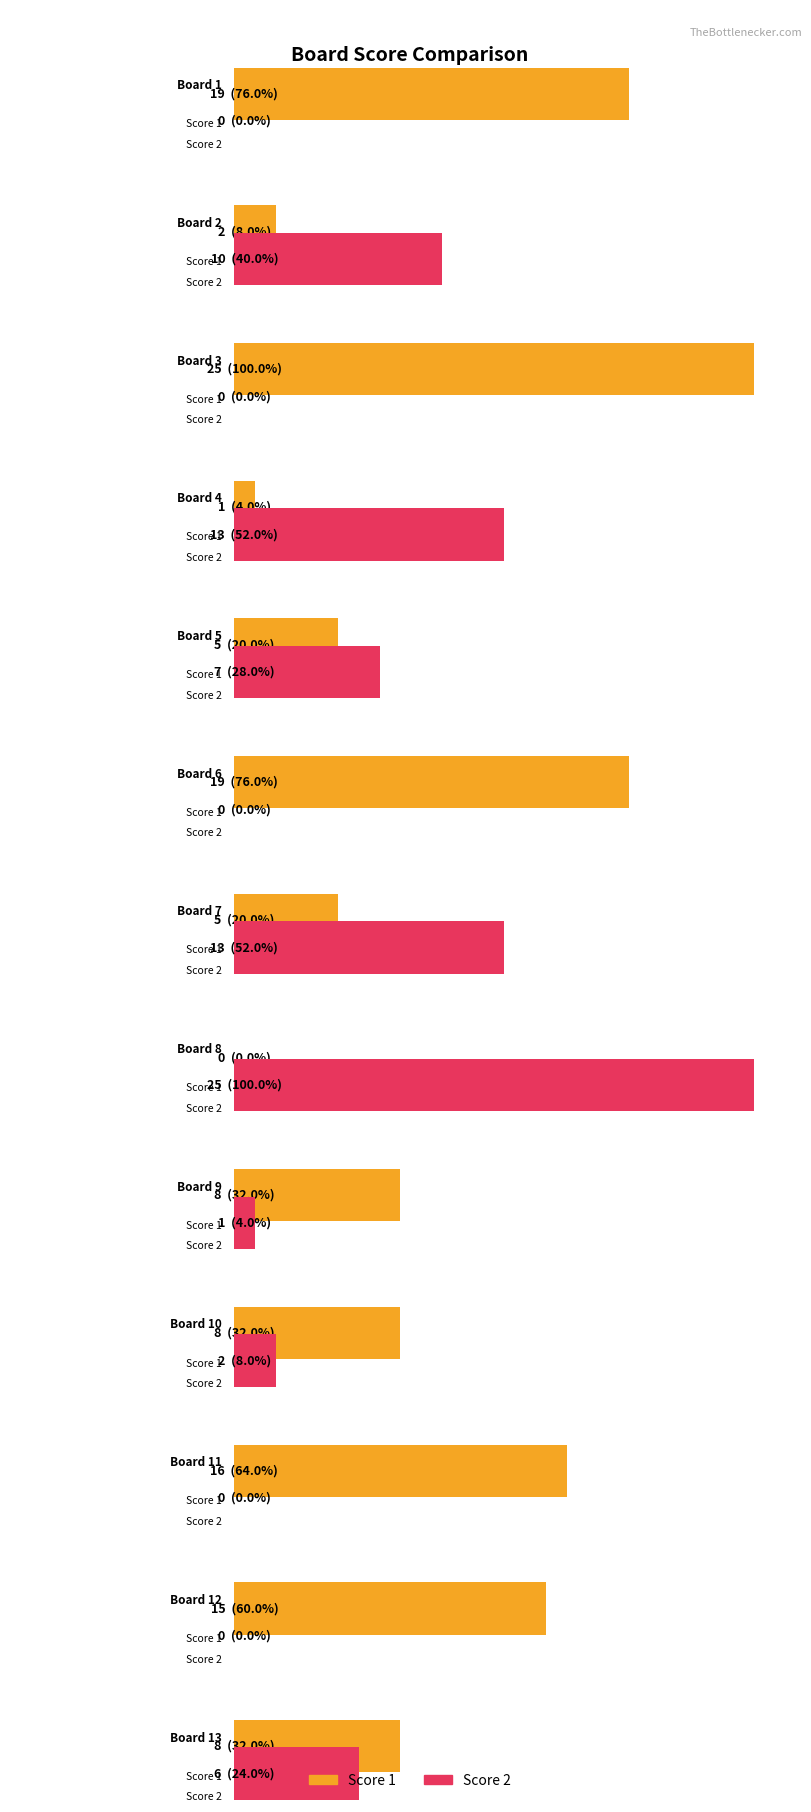

How many data points in Score 1 are less than 8?

5